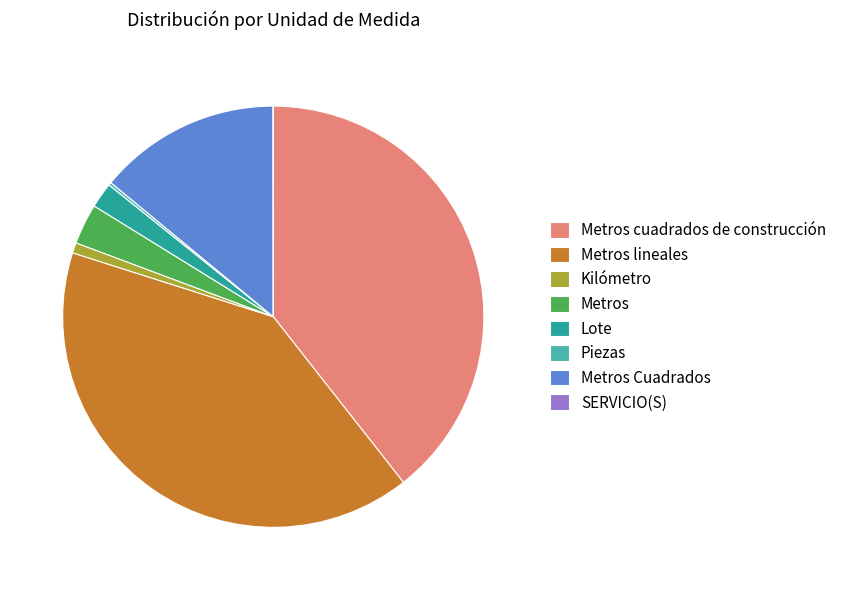

Is there any slice that represents more than half of the pie?

No